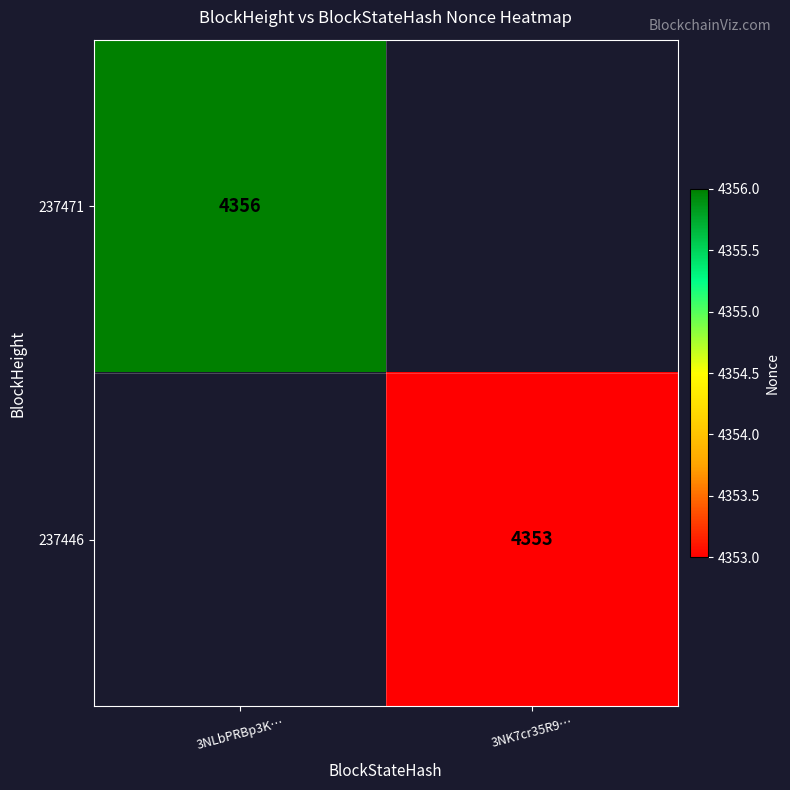

The value of 237446 at 3NK7cr35R9… is 2681. True or false?

False